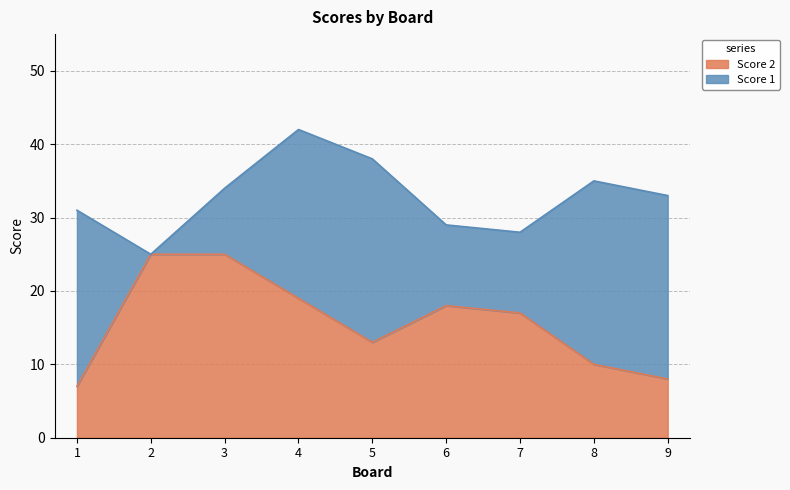

At which category does the chart reach its peak across all series?

2